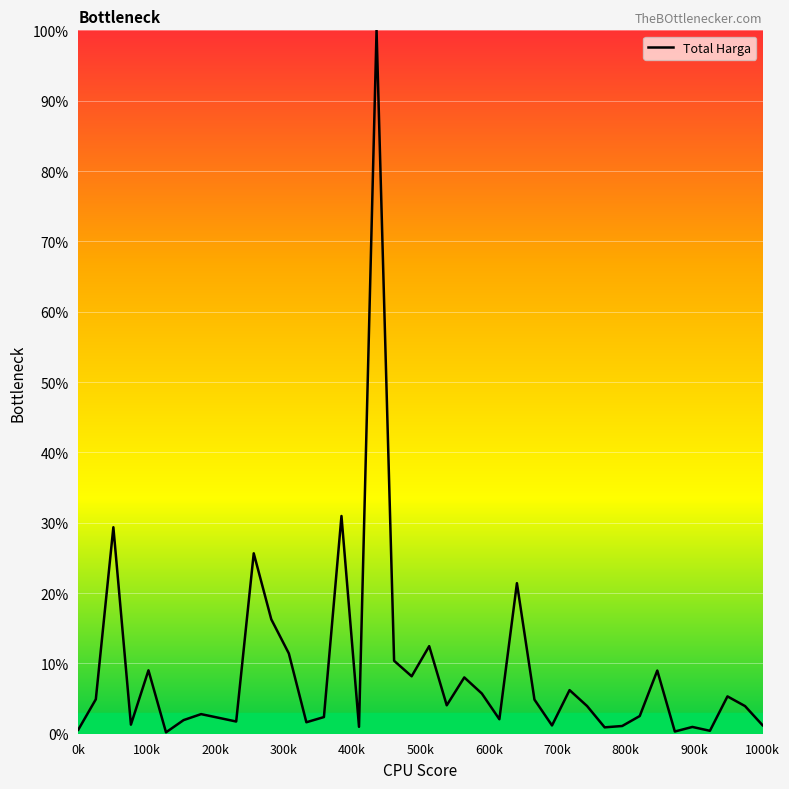

What is the maximum value shown in the chart?

100.0